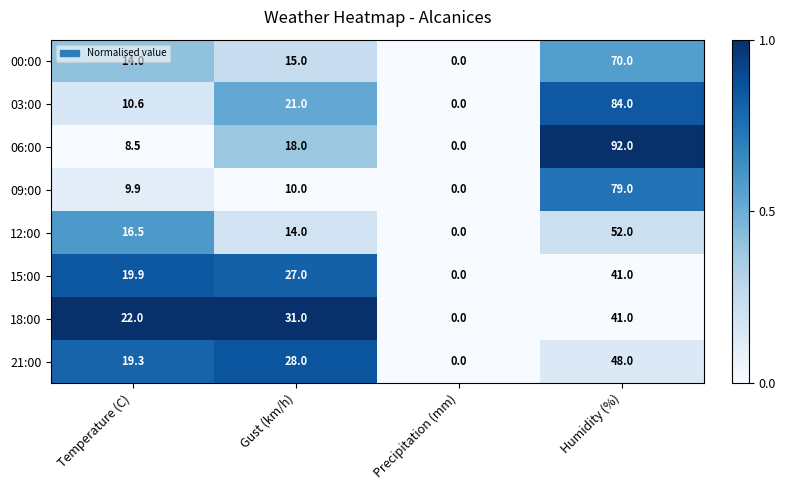

What is the difference between the maximum and minimum values in the 12:00 series?

52.0